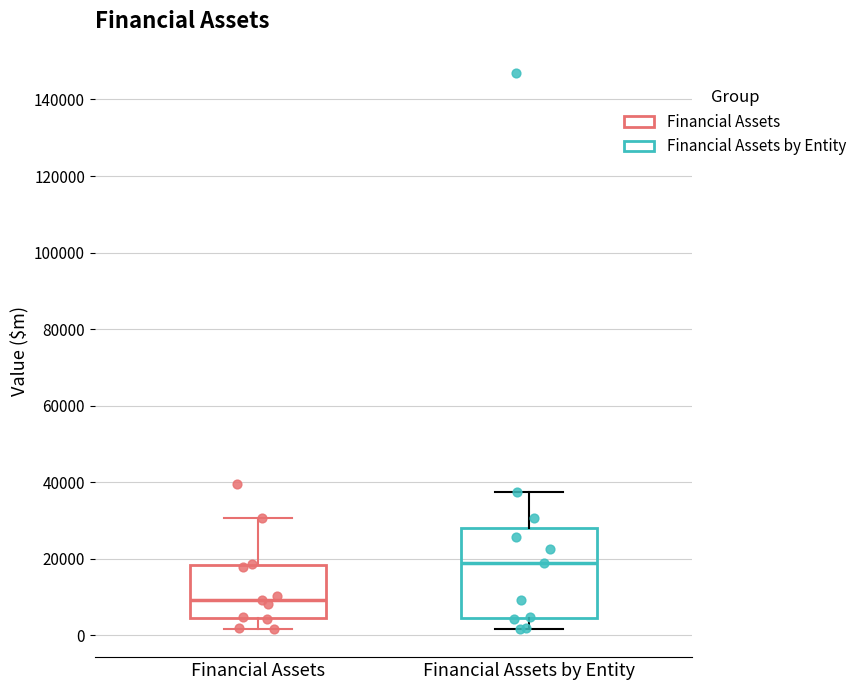

Which box has the lowest median line?

Financial Assets